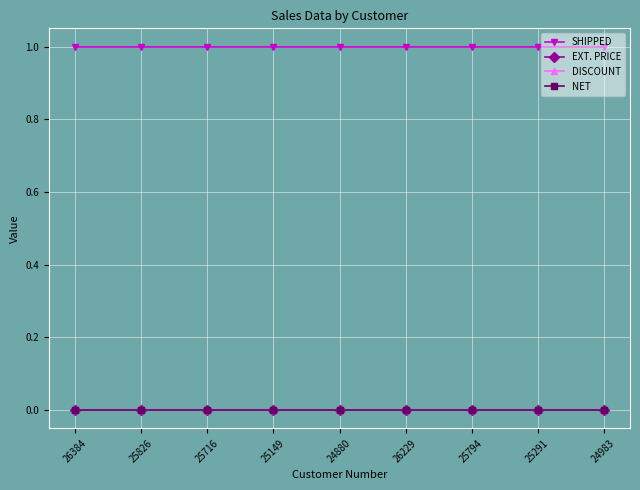

True or false: SHIPPED has a value of 2 at 25826.

False